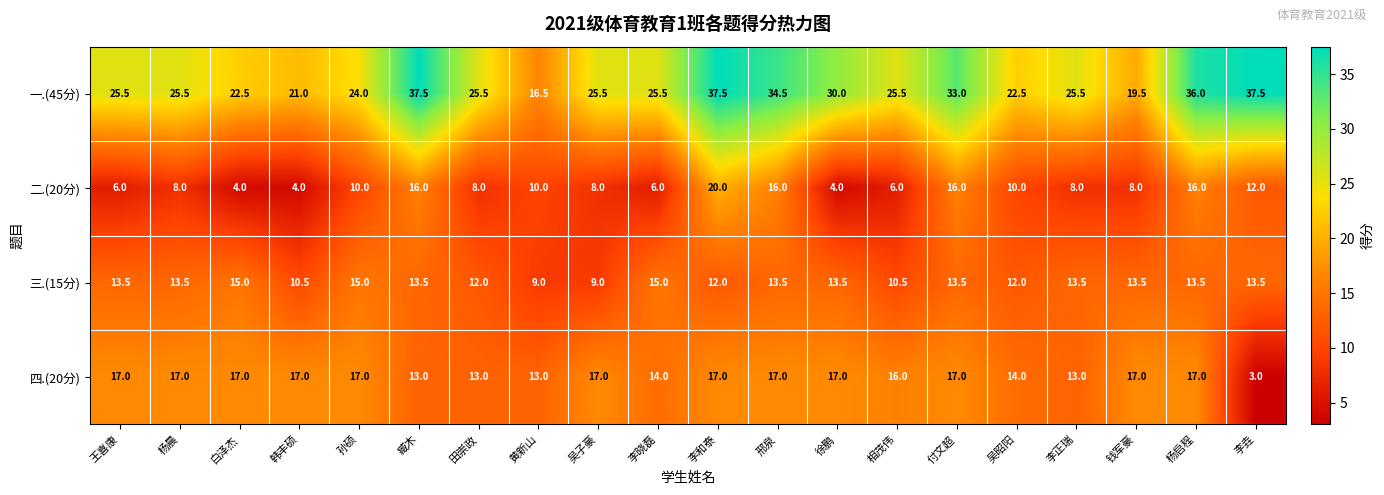

What is the approximate value of 三.(15分) at 孙硕?

15.0